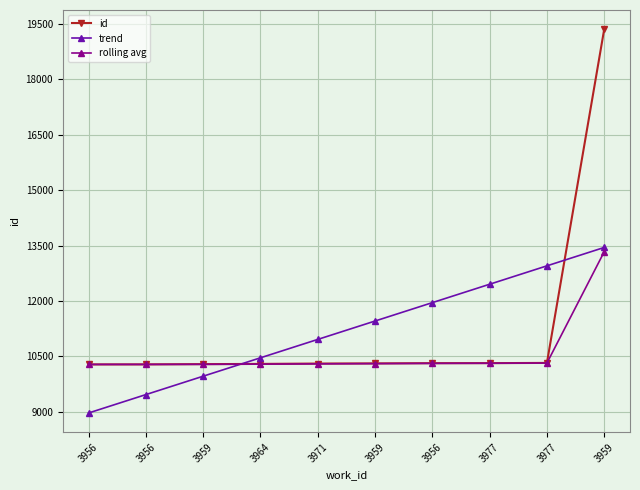

What is the label of the 8th point from the right?

3959